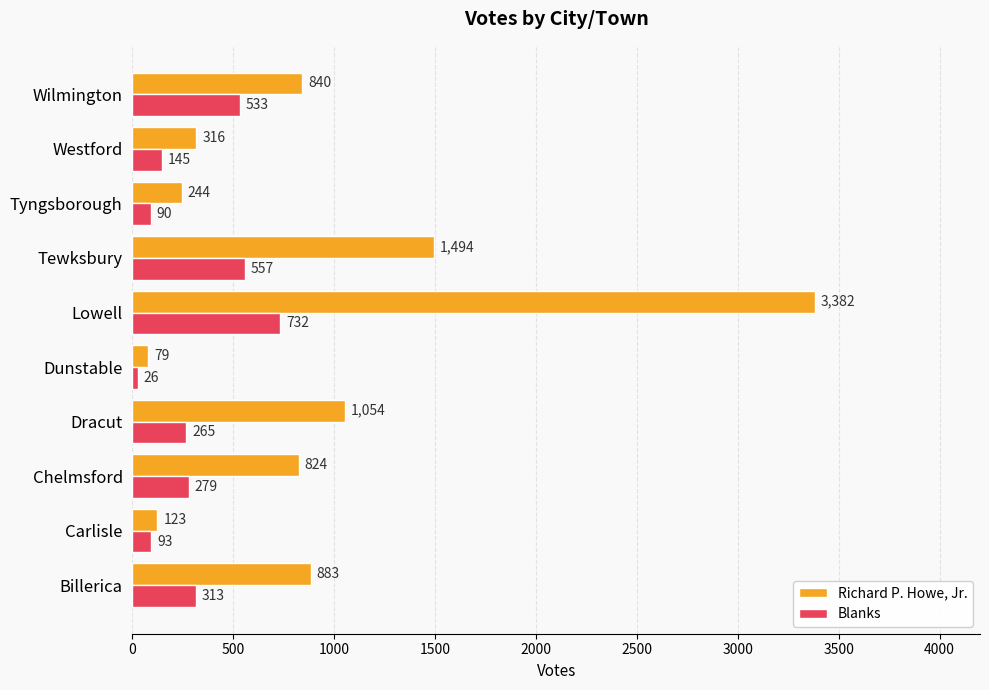

Which label corresponds to the largest value in the chart?

Lowell